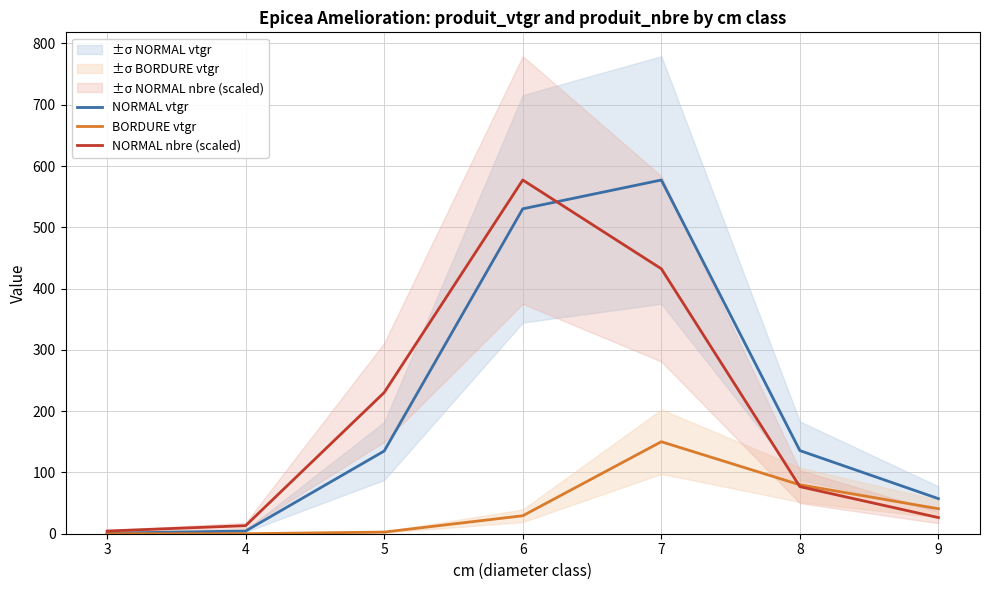

Count the number of categories in the chart.

7